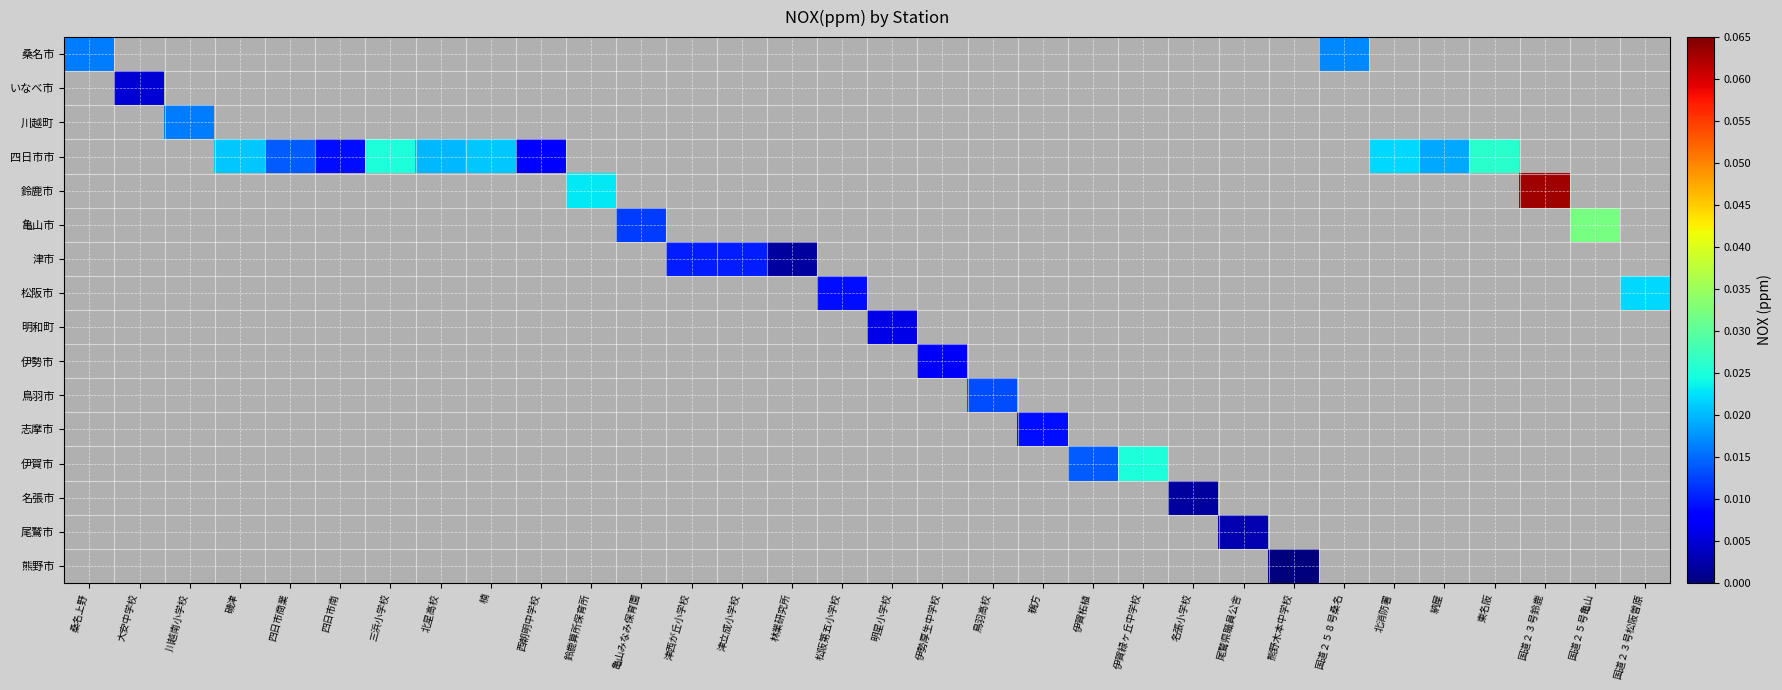

At how many categories does at least one series exceed 0?

31